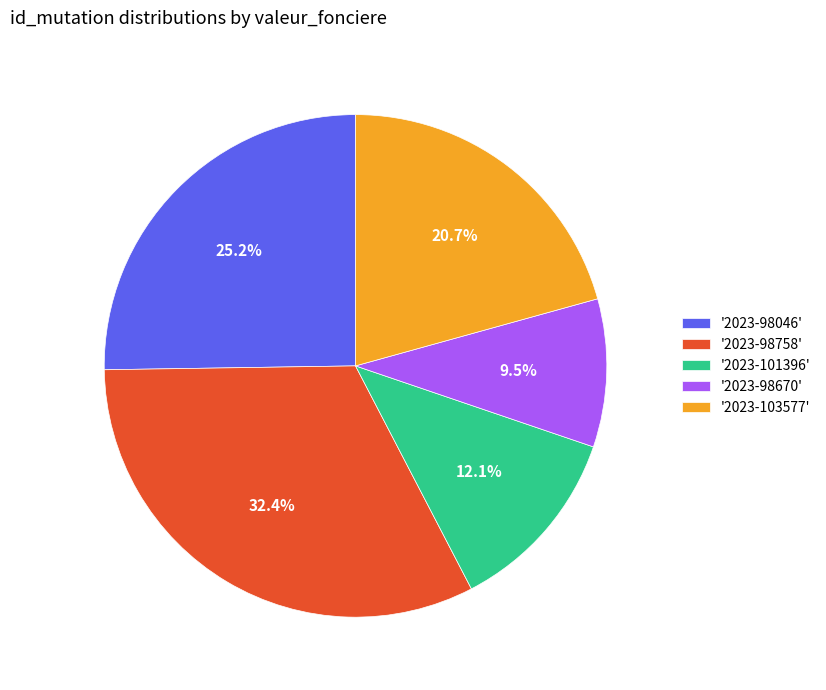

Does '2023-103577' account for over 50% of the chart?

No